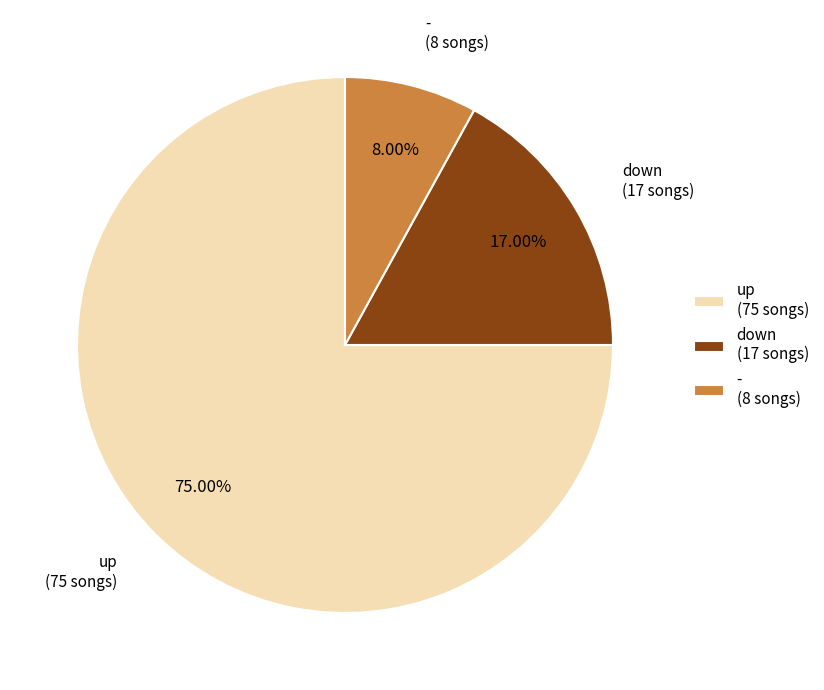

How many slices are in this pie chart?

3